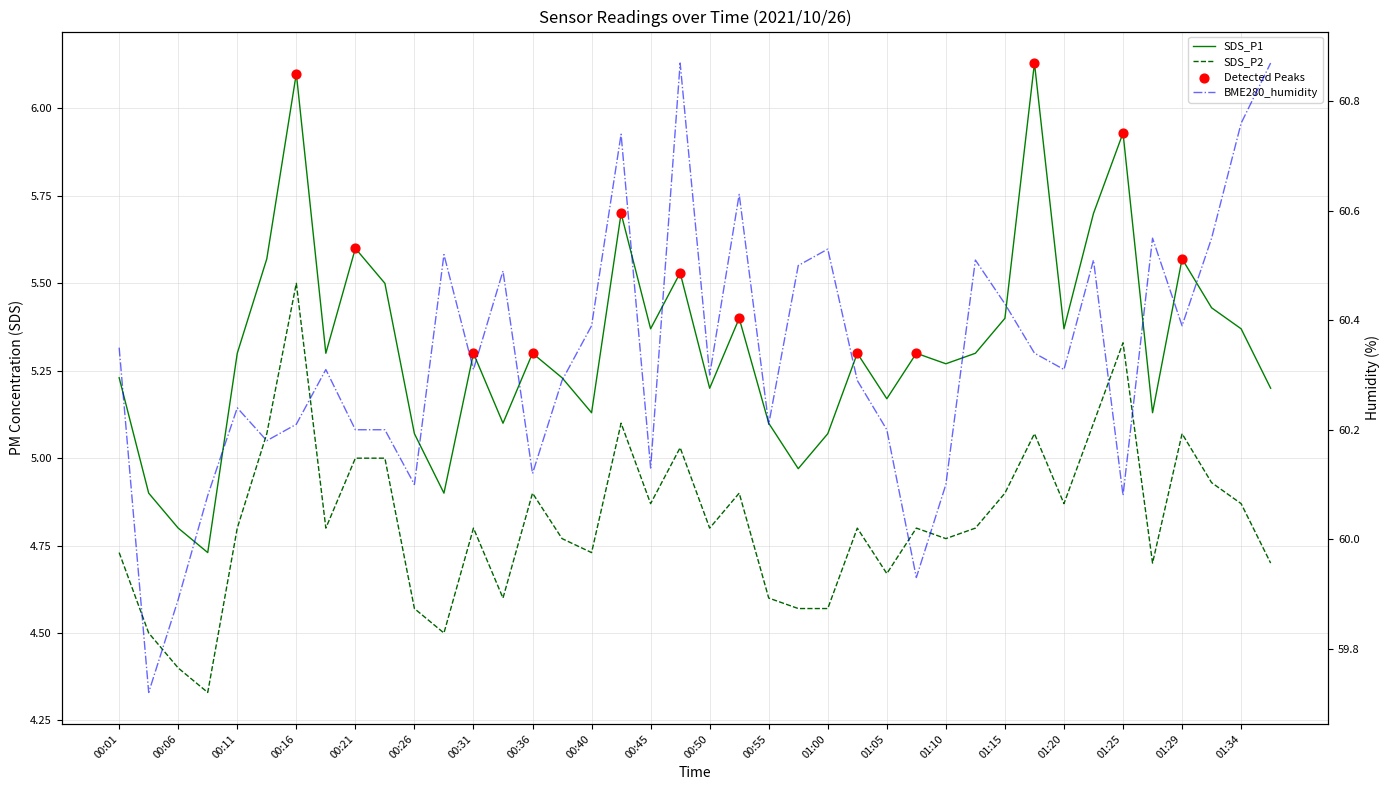

What are all the series names shown in the legend?

SDS_P1, SDS_P2, BME280_humidity